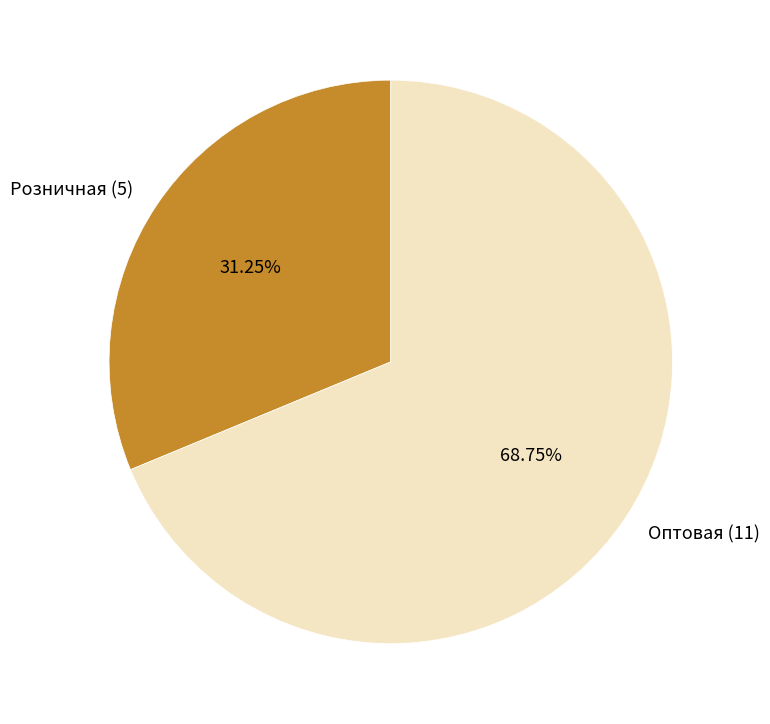

To the nearest percent, what portion does Розничная (5) represent?

31%